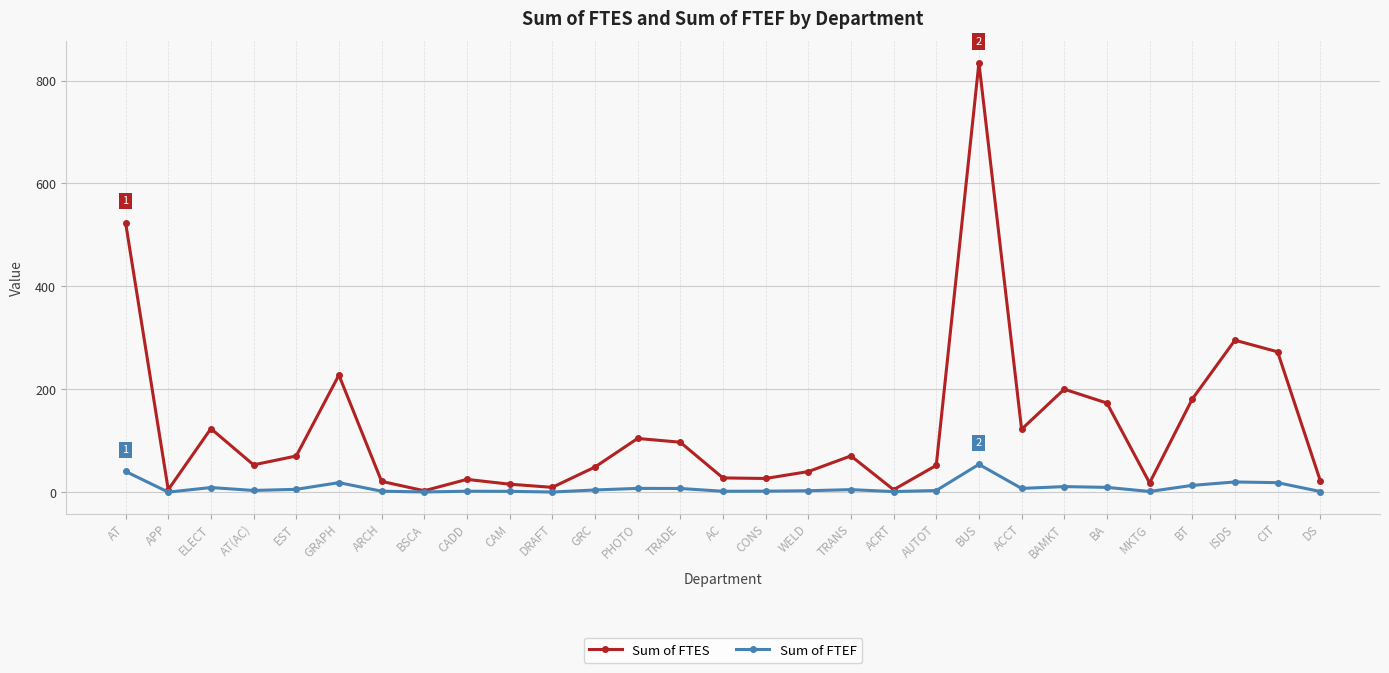

What is the maximum value shown in the chart?

834.3